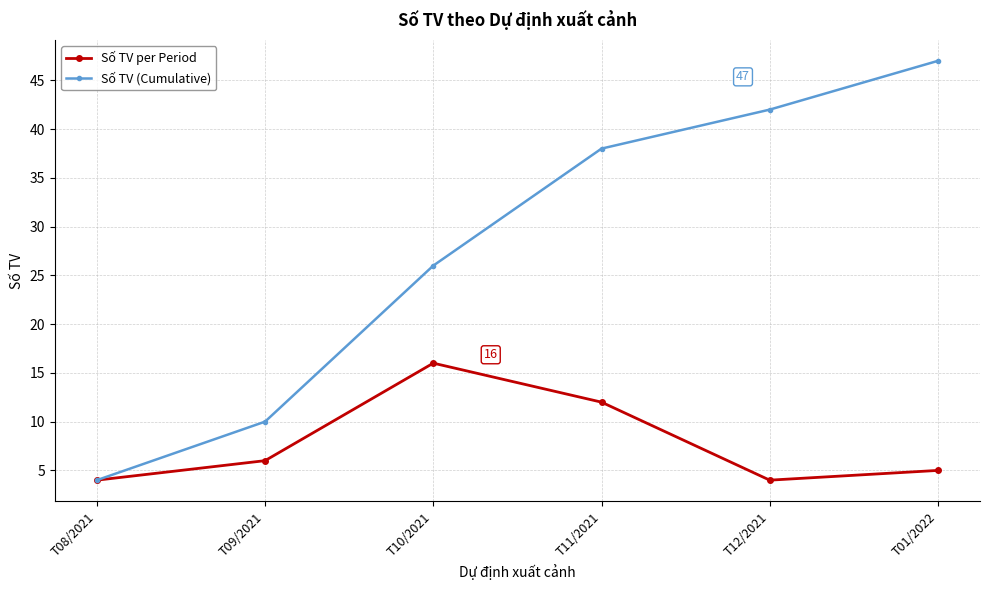

At which category does Số TV per Period reach its first local peak?

T10/2021